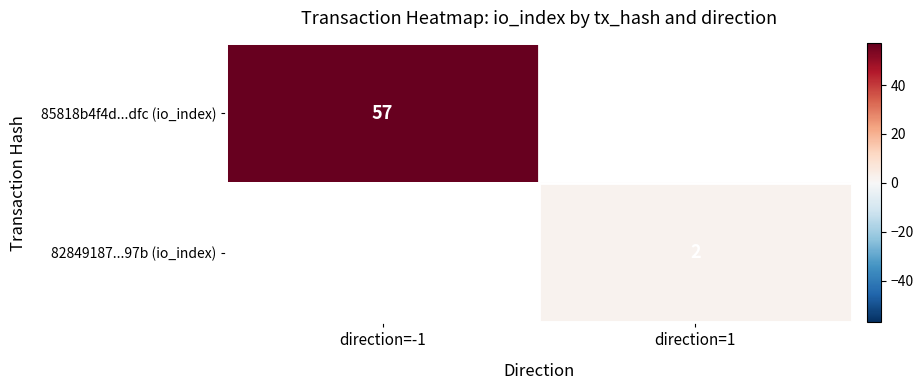

True or false: 85818b4f4d...dfc (io_index) has a value of 57 at direction=-1.

True